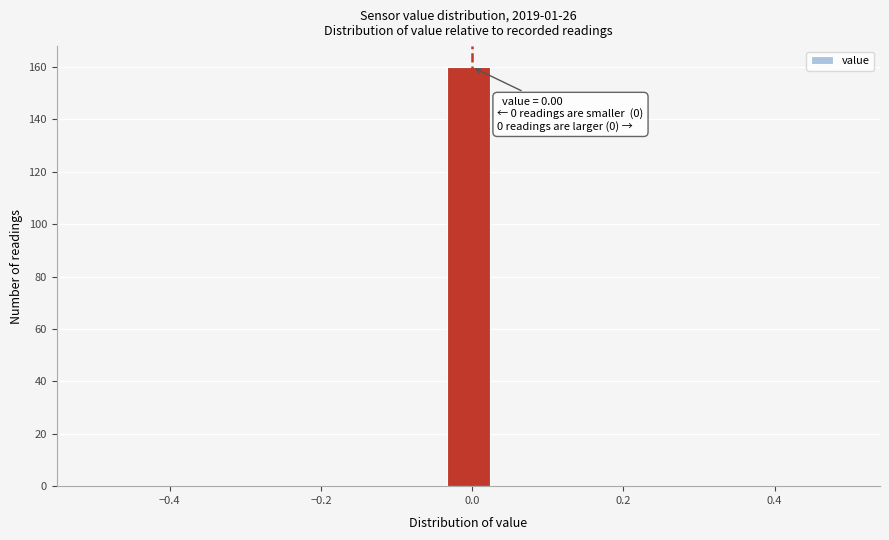

Read against the x-axis, roughly where is the centre of the tallest bar?

0.00